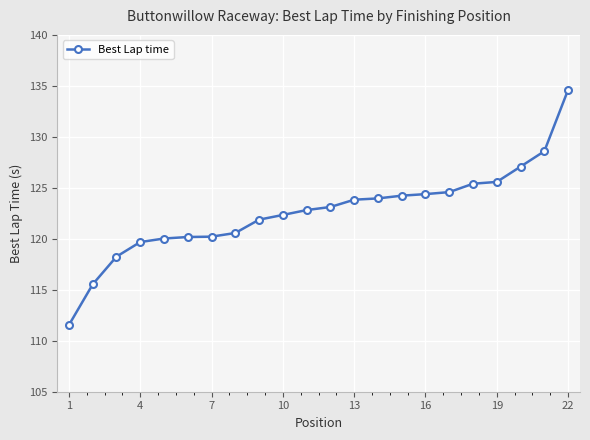

How many lines are shown in the chart?

1